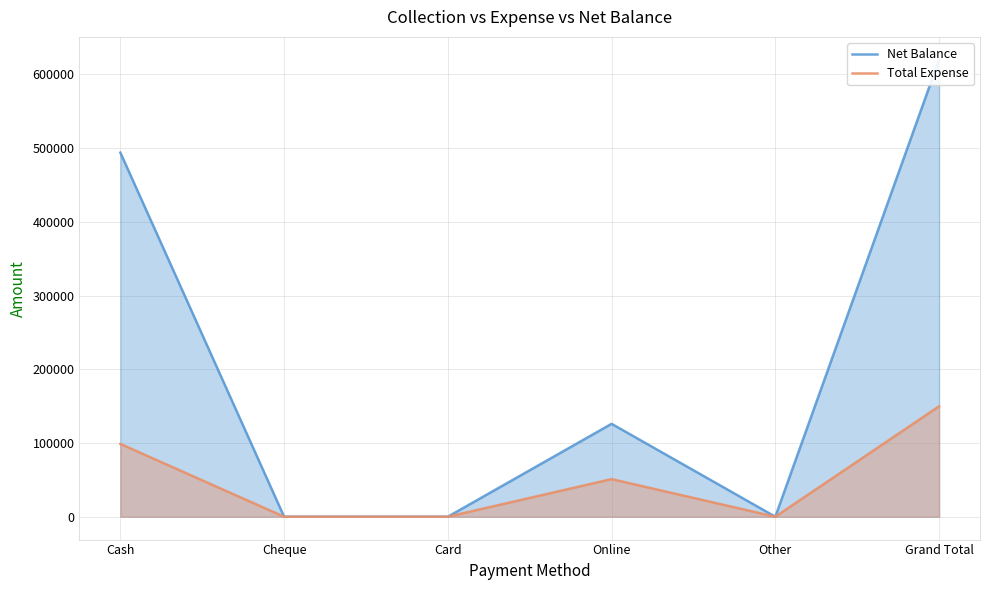

True or false: Net Balance has more than 0 interior local peaks.

True